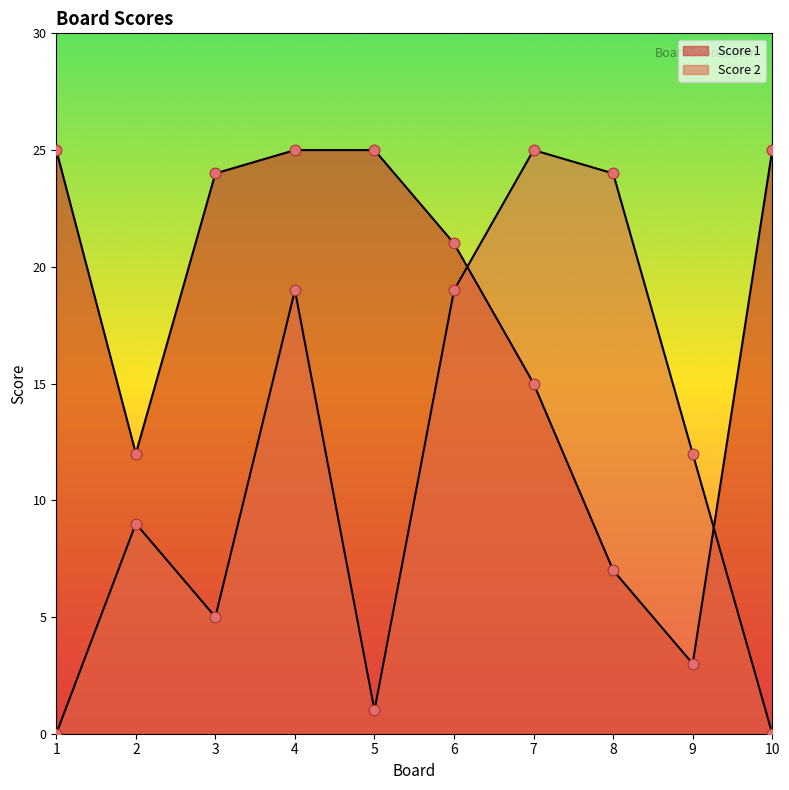

At which category is the sum across all series the highest?

4